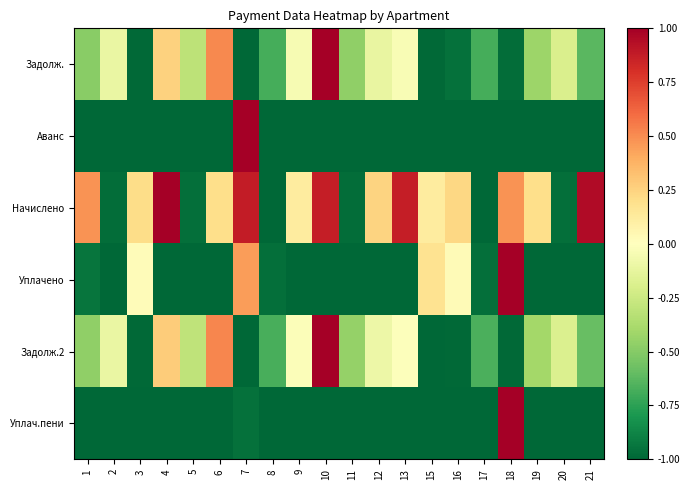

Reading left to right, what are all the values shown in this chart?

Задолж.: 1=-0.5	2=-0.1	3=-1.0	4=0.3	5=-0.3	6=0.5	7=-1.0	8=-0.7	9=-0.0	10=1.0	11=-0.5	12=-0.1	13=-0.0	15=-1.0	16=-1.0	17=-0.7	18=-1.0	19=-0.4	20=-0.2	21=-0.6
Аванс: 1=-1.0	2=-1.0	3=-1.0	4=-1.0	5=-1.0	6=-1.0	7=1.0	8=-1.0	9=-1.0	10=-1.0	11=-1.0	12=-1.0	13=-1.0	15=-1.0	16=-1.0	17=-1.0	18=-1.0	19=-1.0	20=-1.0	21=-1.0
Начислено: 1=0.5	2=-1.0	3=0.2	4=1.0	5=-1.0	6=0.2	7=0.9	8=-1.0	9=0.1	10=0.9	11=-1.0	12=0.2	13=0.9	15=0.1	16=0.2	17=-1.0	18=0.5	19=0.2	20=-1.0	21=1.0
Уплачено: 1=-0.9	2=-1.0	3=0.0	4=-1.0	5=-1.0	6=-1.0	7=0.4	8=-1.0	9=-1.0	10=-1.0	11=-1.0	12=-1.0	13=-1.0	15=0.2	16=0.0	17=-1.0	18=1.0	19=-1.0	20=-1.0	21=-1.0
Задолж.2: 1=-0.5	2=-0.1	3=-1.0	4=0.3	5=-0.3	6=0.5	7=-1.0	8=-0.7	9=-0.0	10=1.0	11=-0.4	12=-0.1	13=-0.0	15=-1.0	16=-1.0	17=-0.7	18=-1.0	19=-0.4	20=-0.2	21=-0.6
Уплач.пени: 1=-1.0	2=-1.0	3=-1.0	4=-1.0	5=-1.0	6=-1.0	7=-1.0	8=-1.0	9=-1.0	10=-1.0	11=-1.0	12=-1.0	13=-1.0	15=-1.0	16=-1.0	17=-1.0	18=1.0	19=-1.0	20=-1.0	21=-1.0